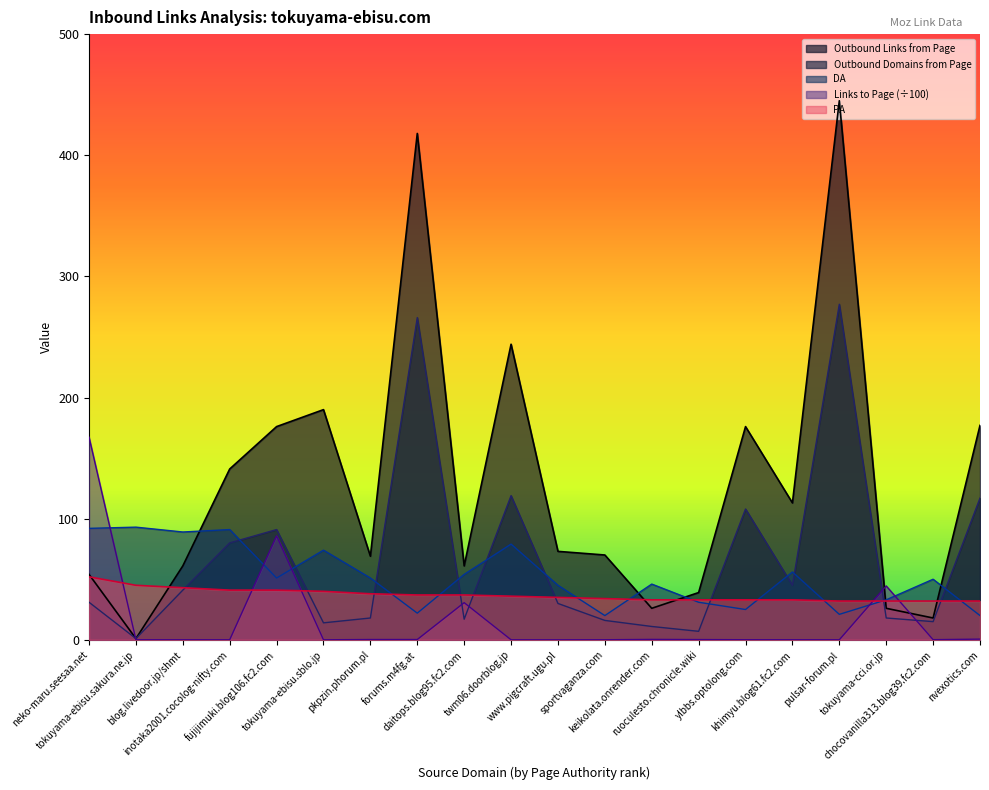

At which category is the sum across all series the highest?

pulsar-forum.pl